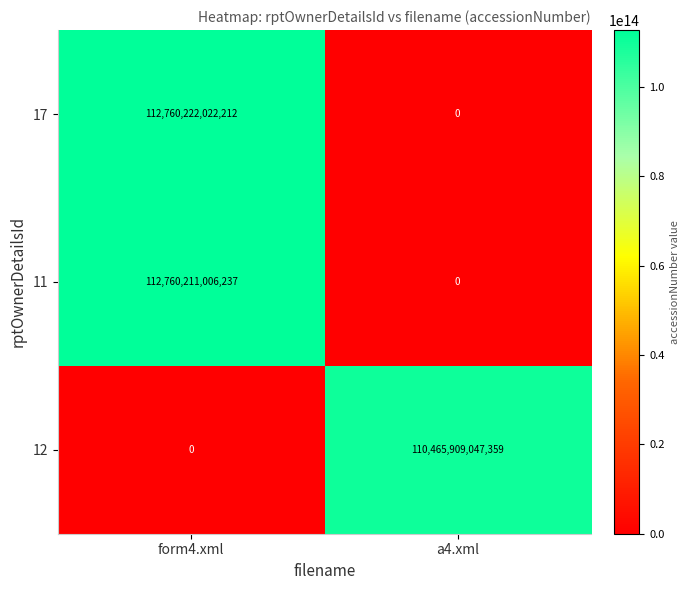

At which label is 11 closest to 56380105503118?

a4.xml